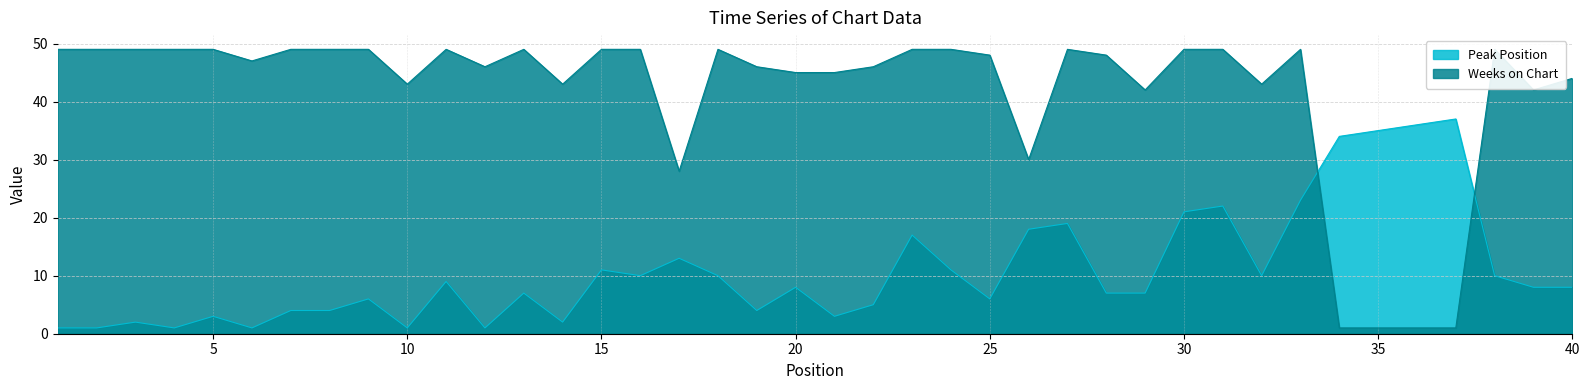

Is the value of Peak Position at 6 greater than the value of Weeks on Chart at 16?

No